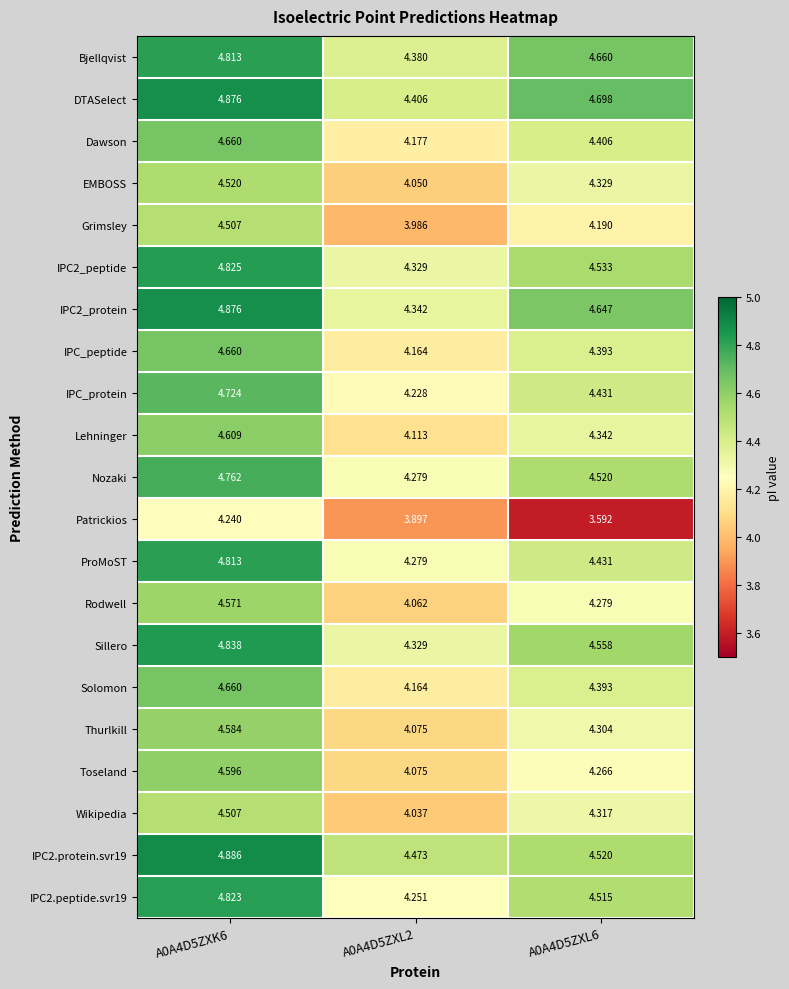

Which series has the largest range (max minus min)?

Patrickios